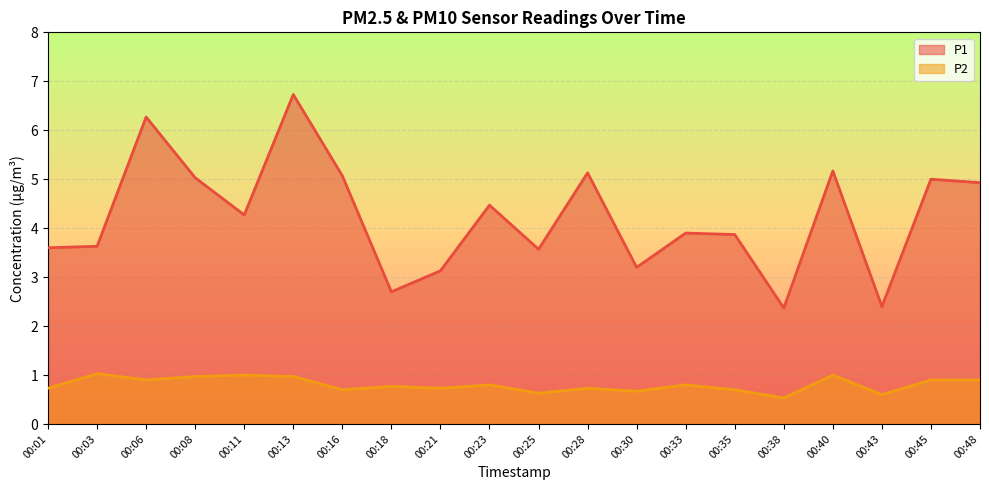

Where is the first local maximum for P2?

00:03